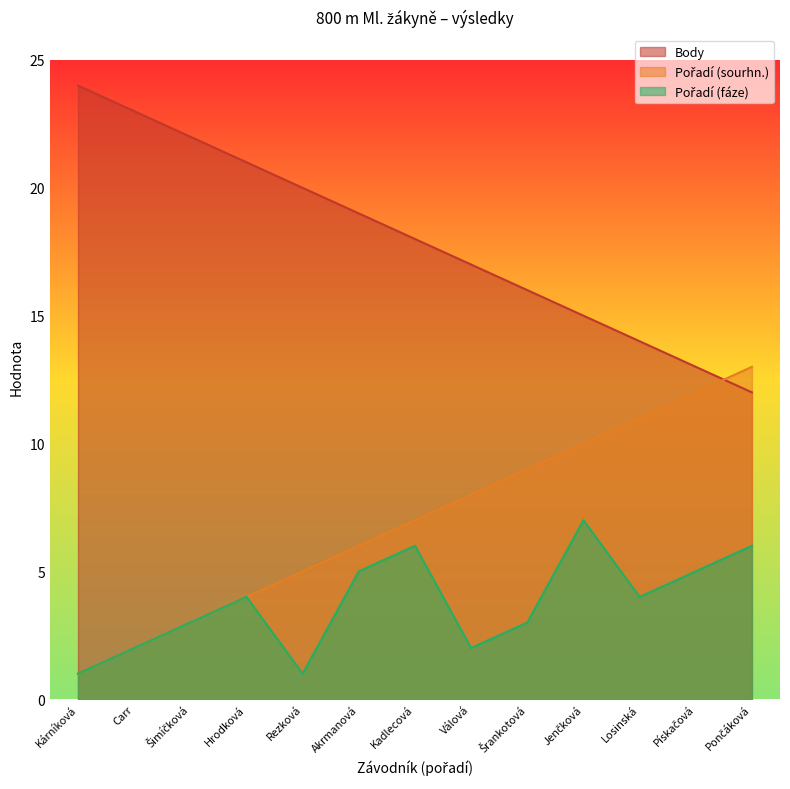

What is the label of the 9th point from the left?

Šrankotová